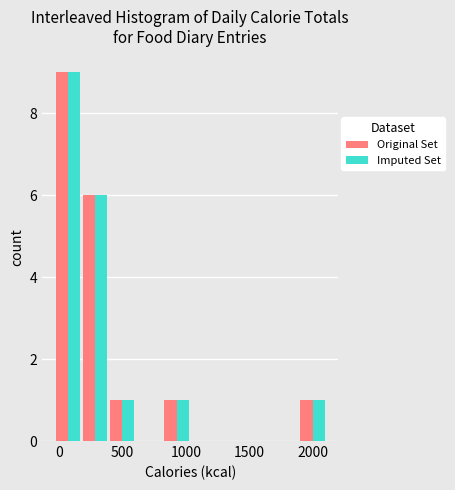

Reading left to right, transcribe this chart: for each range on the x-axis, give the height of each series' bar. Neither the bar edges nor the heights are printed on the chart, so give them approximately, as read against the axes.

-50 to 200: Original Set=9	Imputed Set=9
200 to 400: Original Set=6	Imputed Set=6
400 to 600: Original Set=1	Imputed Set=1
600 to 800: Original Set=0	Imputed Set=0
800 to 1050: Original Set=1	Imputed Set=1
1050 to 1250: Original Set=0	Imputed Set=0
1250 to 1450: Original Set=0	Imputed Set=0
1450 to 1650: Original Set=0	Imputed Set=0
1650 to 1900: Original Set=0	Imputed Set=0
1900 to 2100: Original Set=1	Imputed Set=1